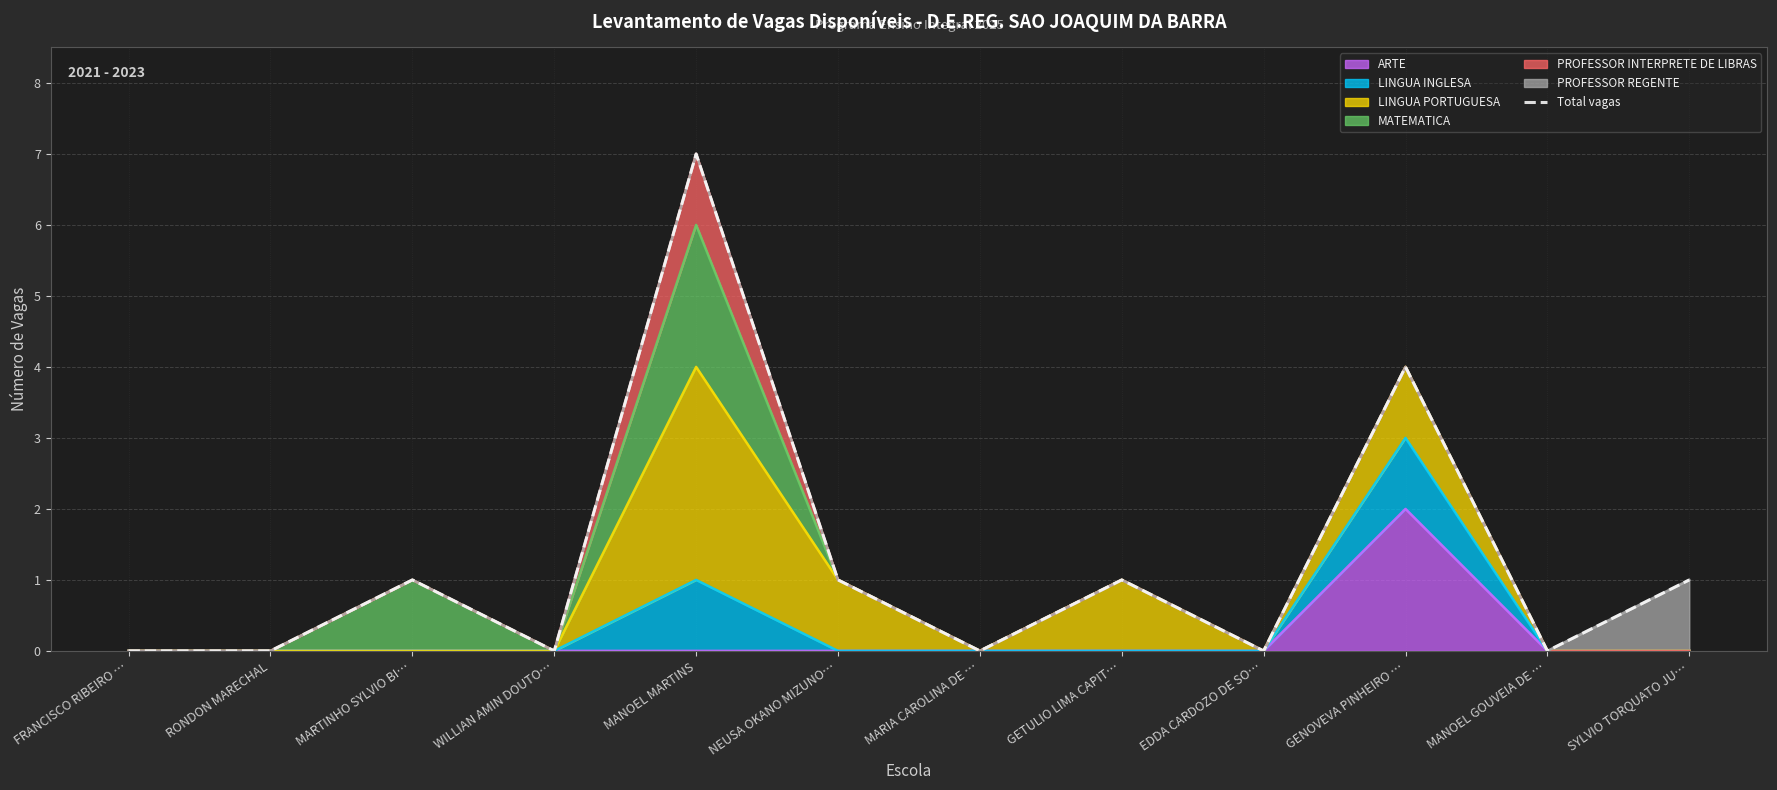

What is the difference between the values at GETULIO LIMA CAPIT… and FRANCISCO RIBEIRO …?

1